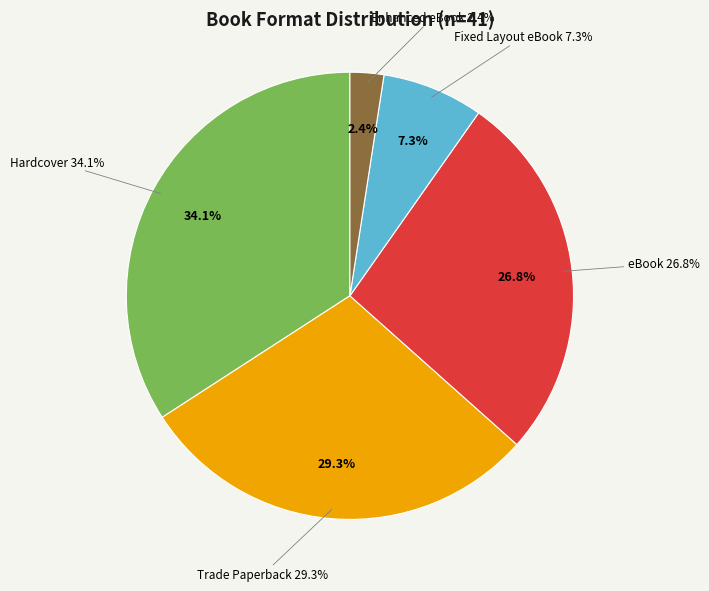

How much of the chart is everything except Hardcover?

65.9%